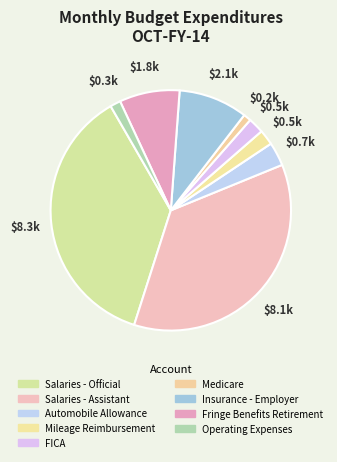

Does Mileage Reimbursement represent more than half of the total?

No